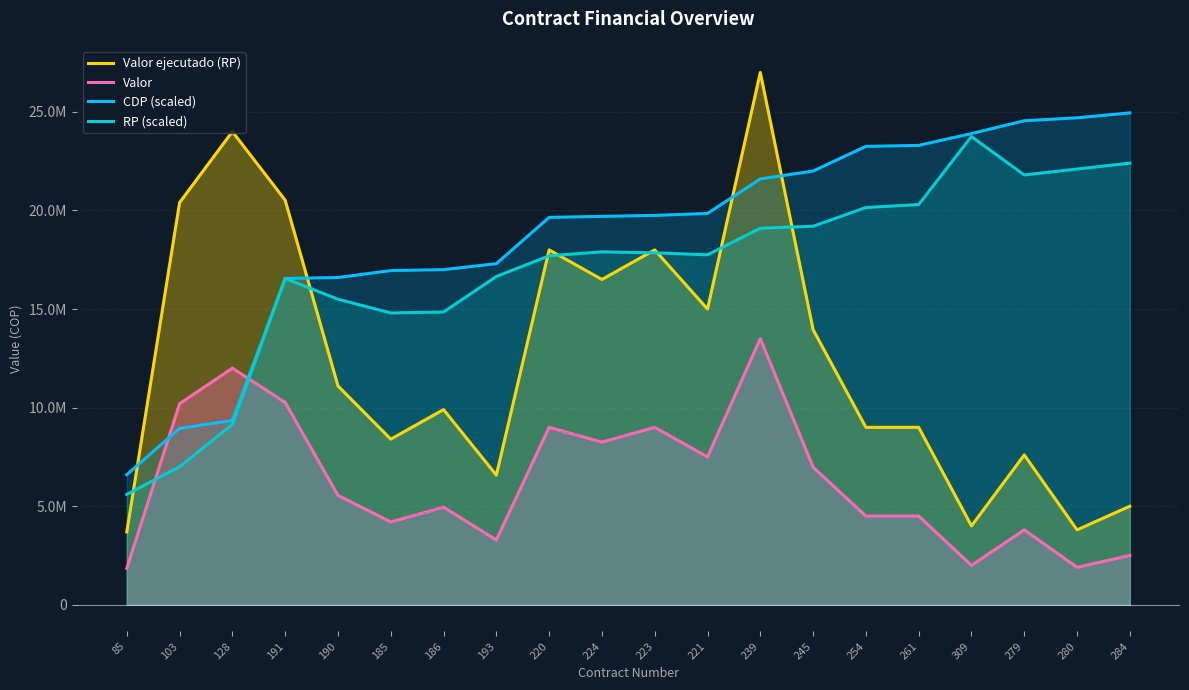

At which category is the sum across all series the highest?

239